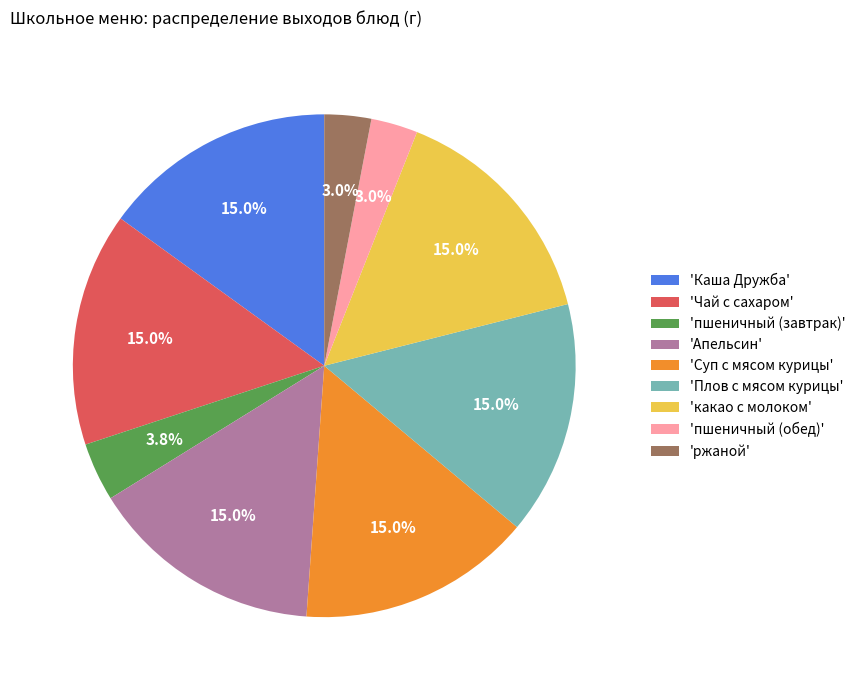

What is the ratio of the value at 'Чай с сахаром' to the value at 'Каша Дружба'?

1.0